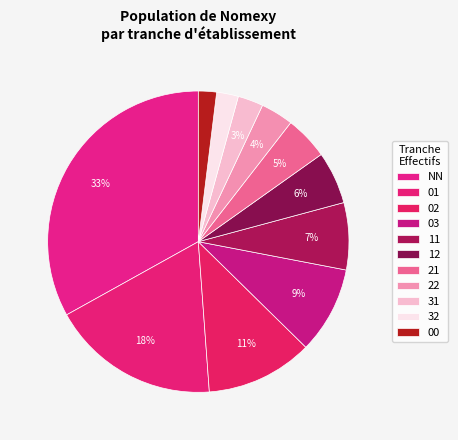

Is it true that 02 is 19% of the pie?

False